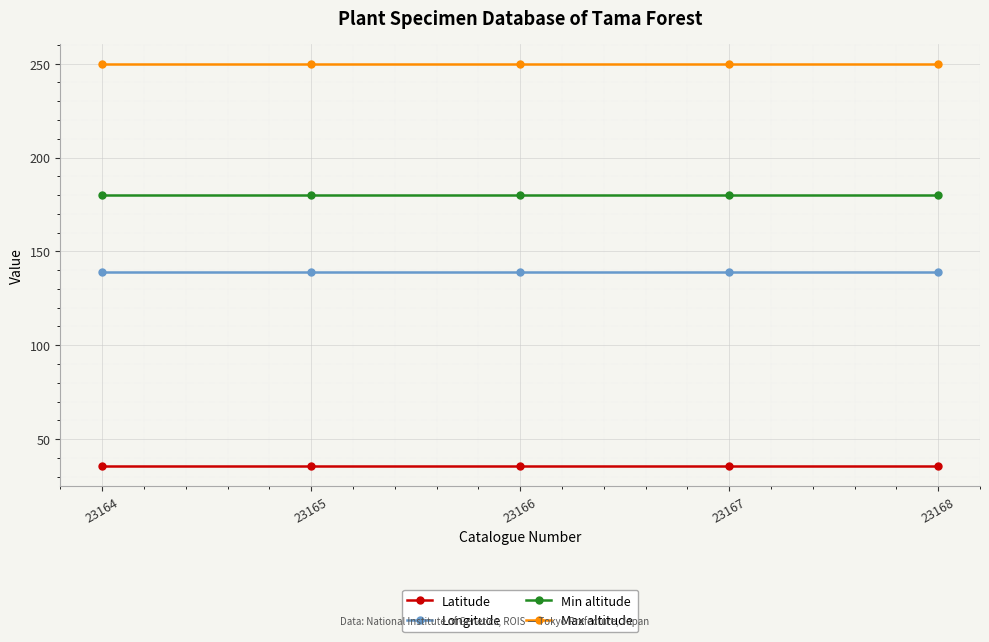

Is the value of Max altitude at 23164 greater than the value of Min altitude at 23164?

Yes